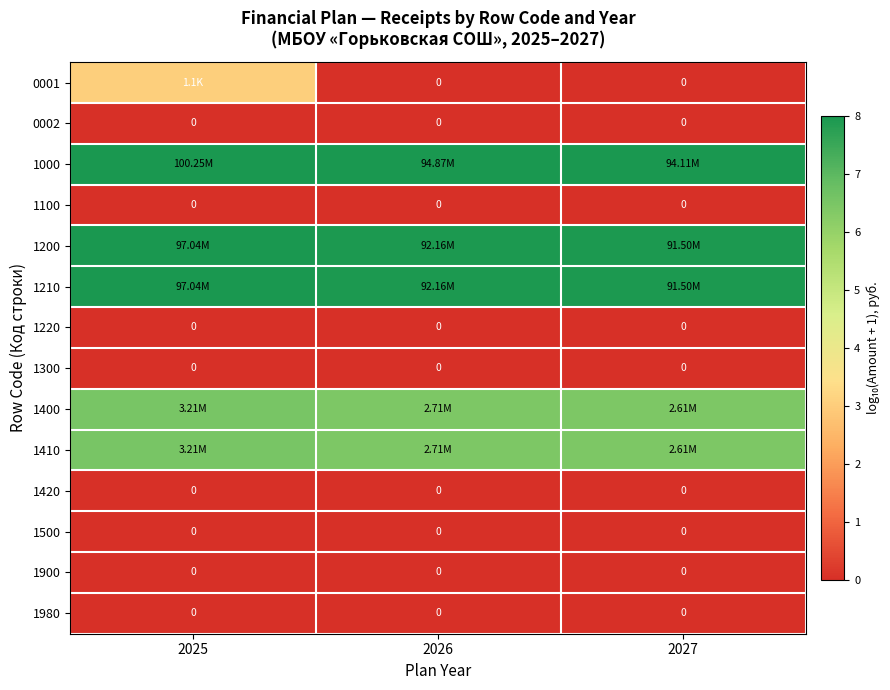

What is the total value across all series at 2026?

36.8